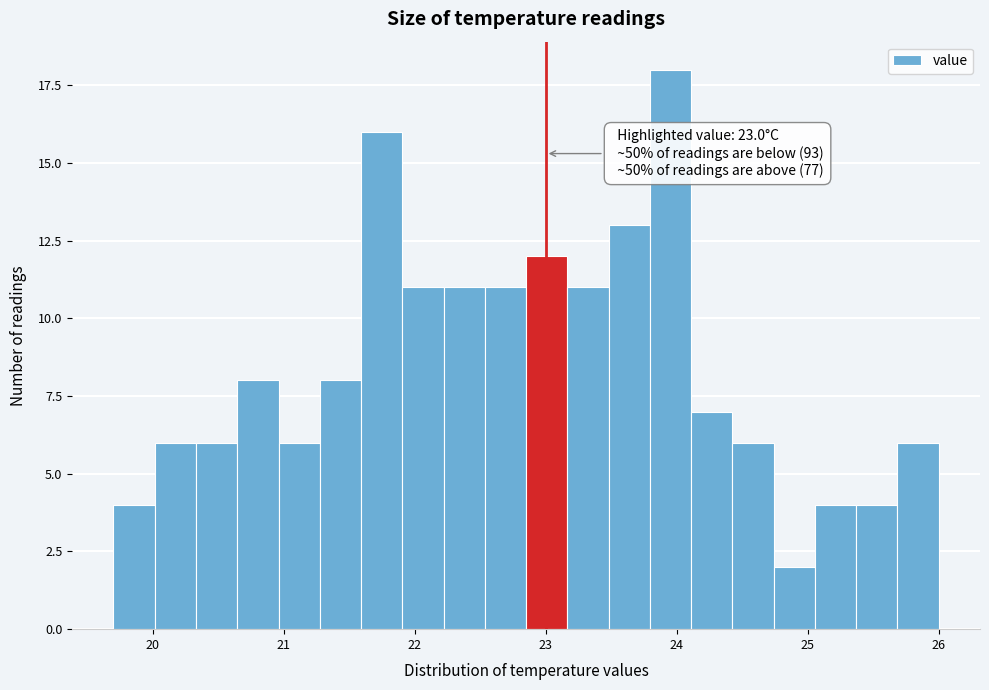

Read against the x-axis, roughly where is the centre of the tallest bar?

24.0